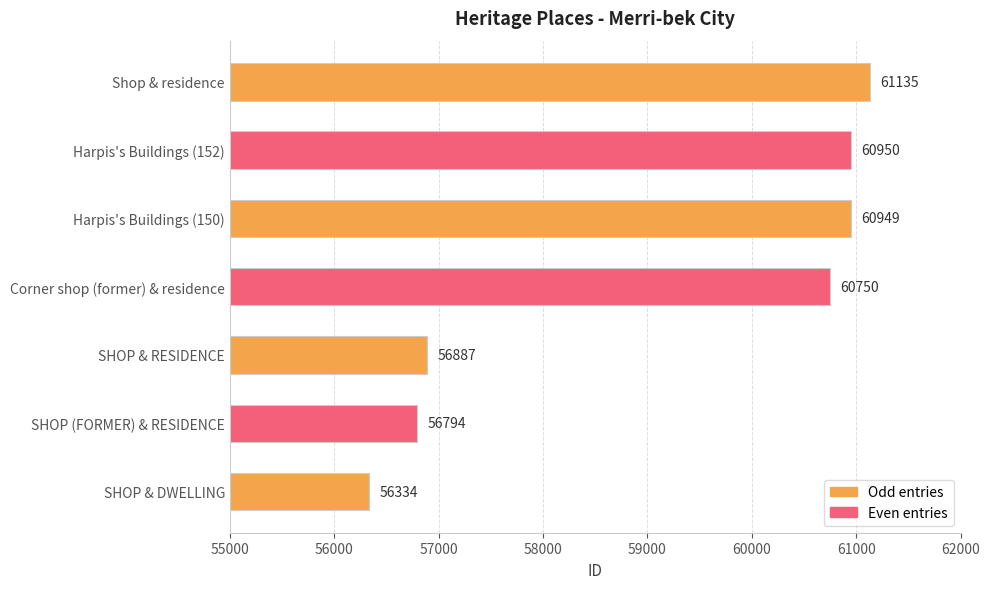

What is the greatest value displayed?

61135